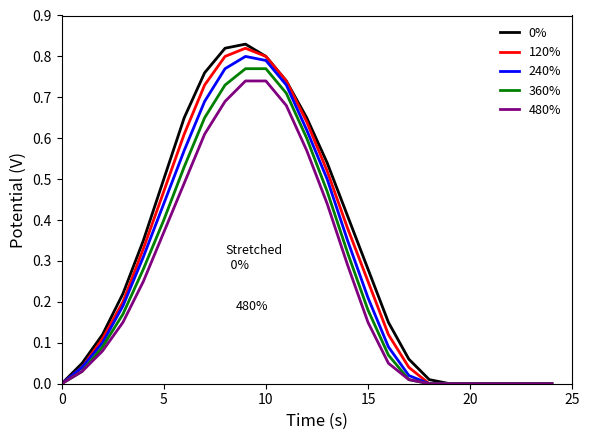

What is the difference between the maximum and second lowest values in the 0% series?

0.8